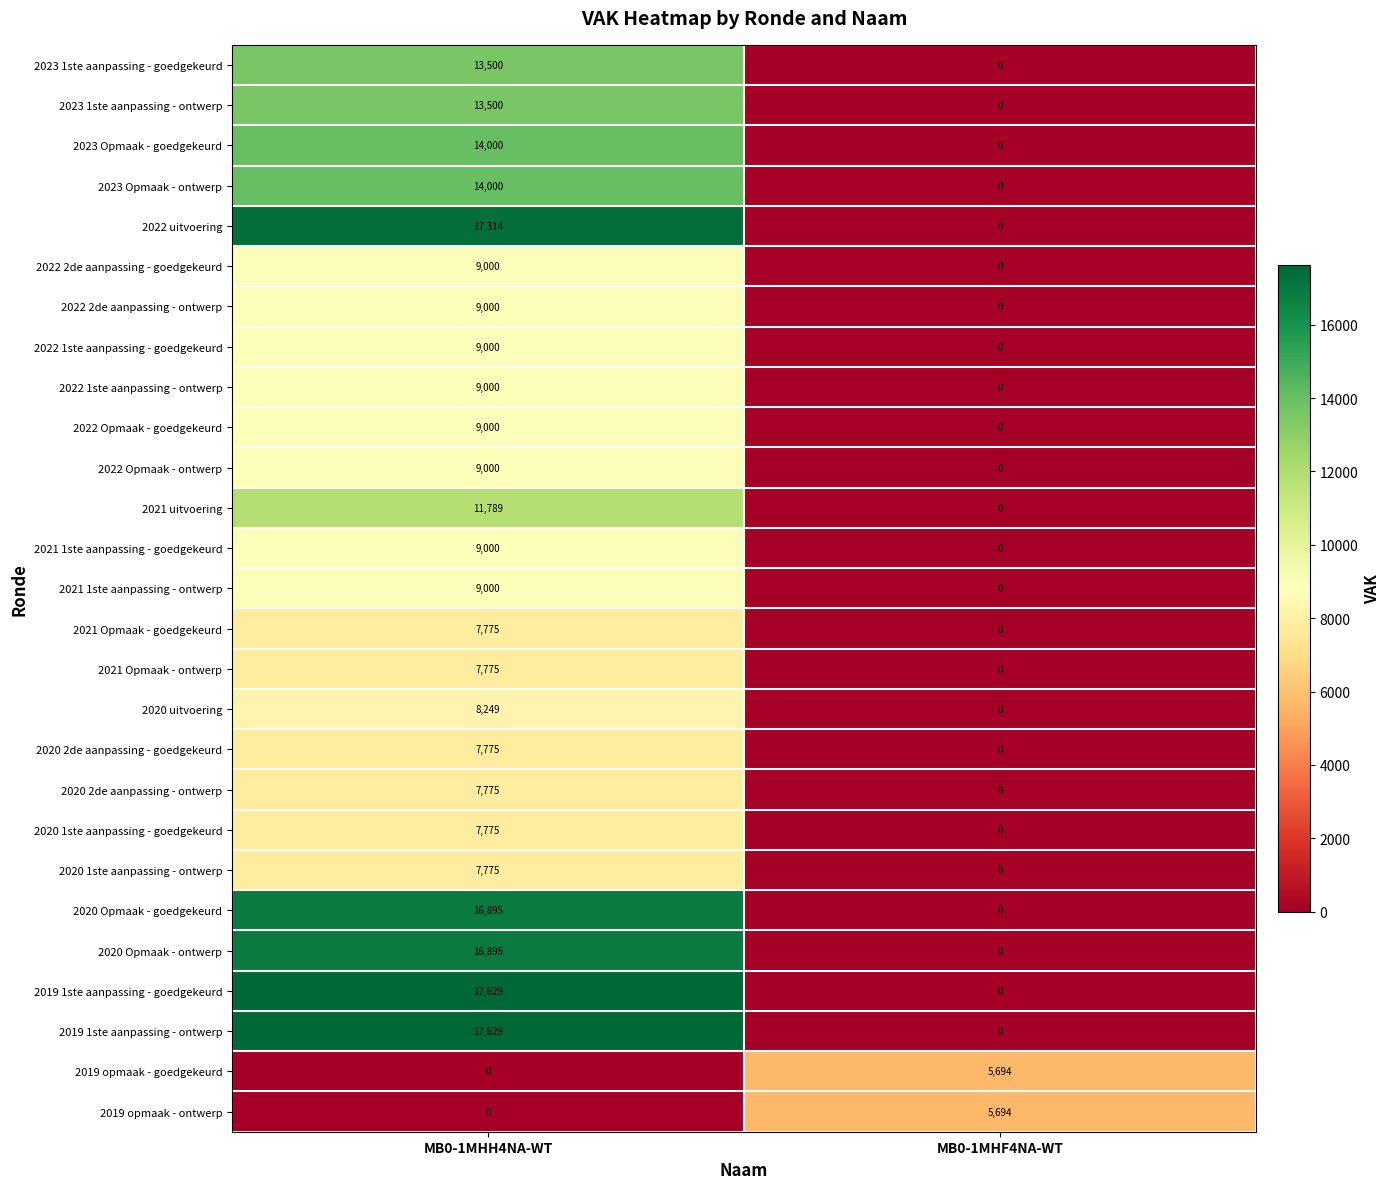

What is the difference between the 2022 Opmaak - goedgekeurd values at MB0-1MHF4NA-WT and MB0-1MHH4NA-WT?

9000